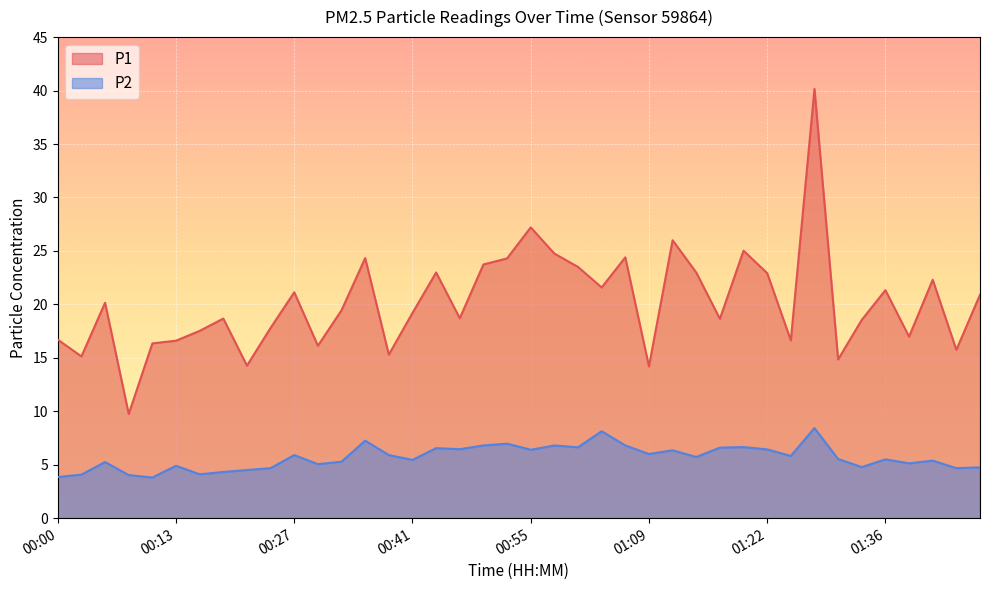

Where does the P1 series first go above 19?

00:05